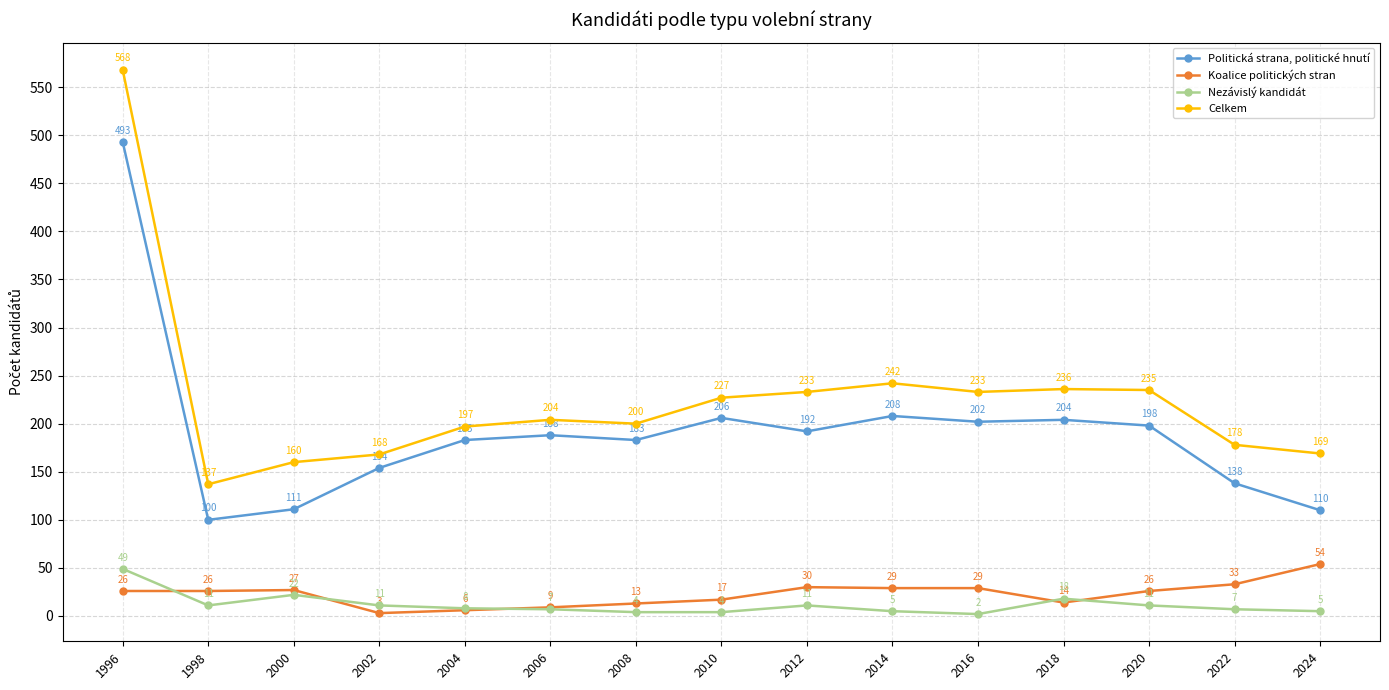

What is the difference between the maximum and minimum values in the Celkem series?

431